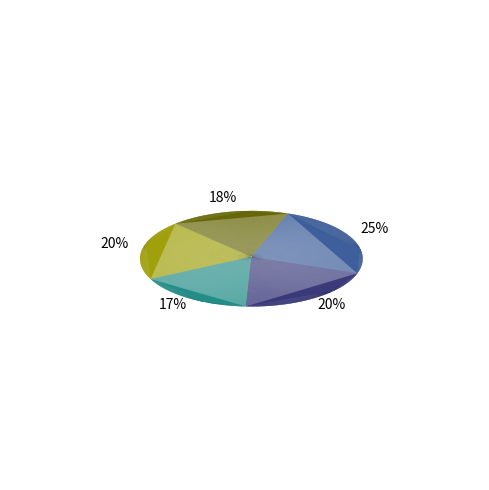

Does week3 account for over 50% of the chart?

No